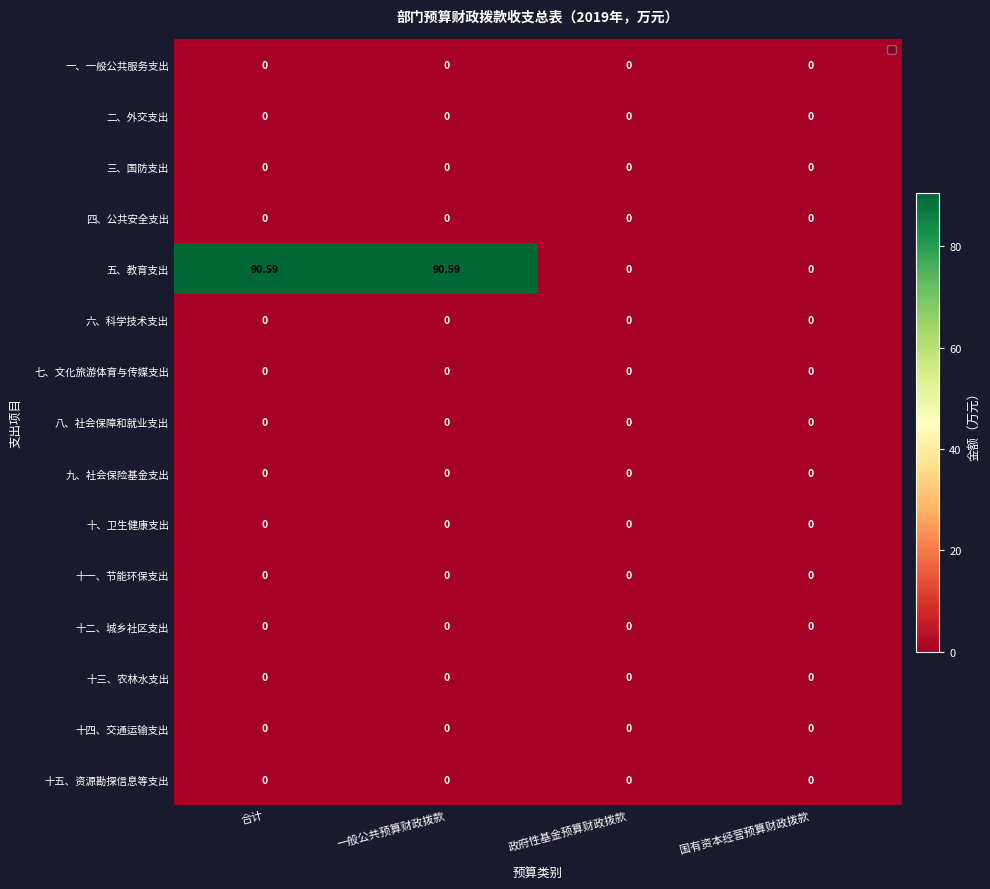

Which series has the largest total across all categories?

五、教育支出